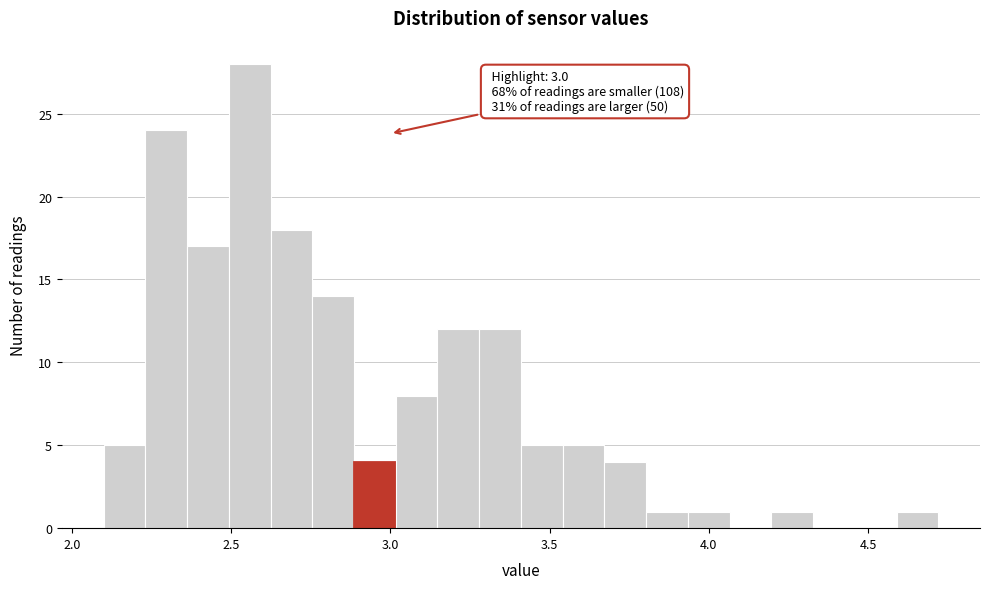

Around what value on the x-axis is the tallest bar? Give the approximate position of its centre, as read against the axis.

2.55